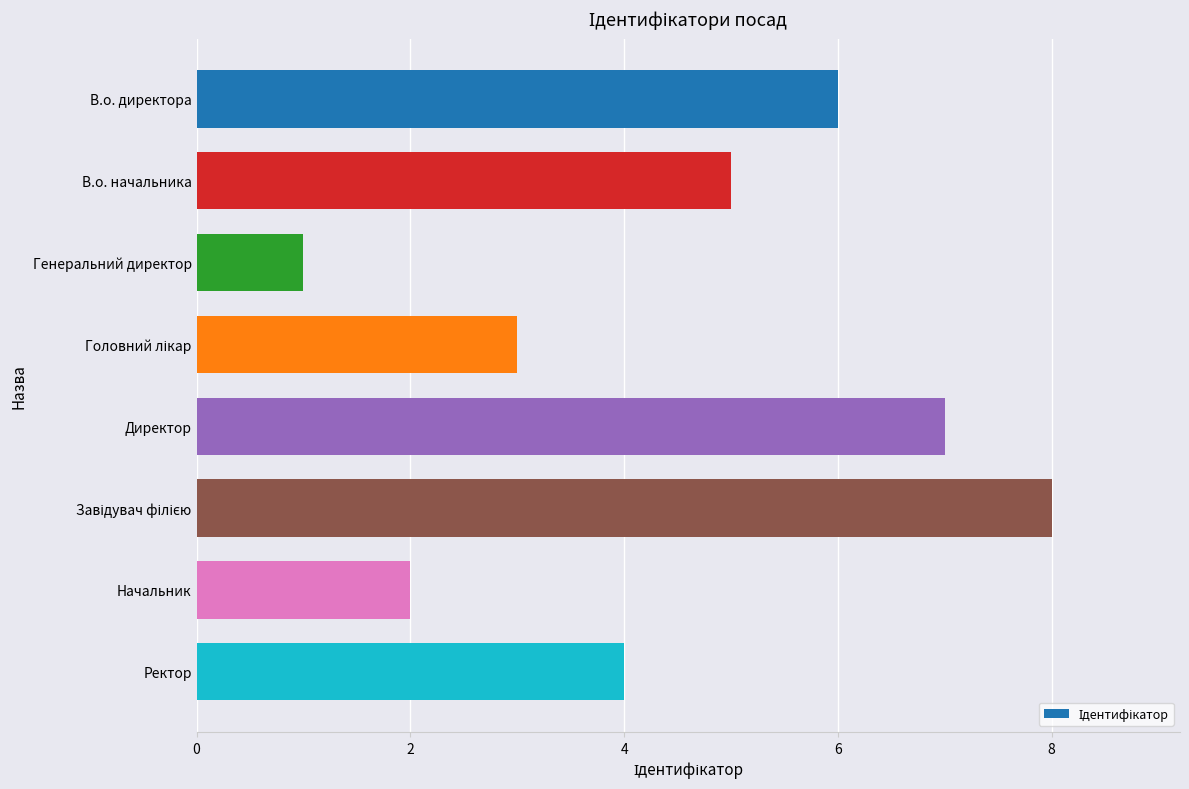

The value at В.о. директора is 6. True or false?

True